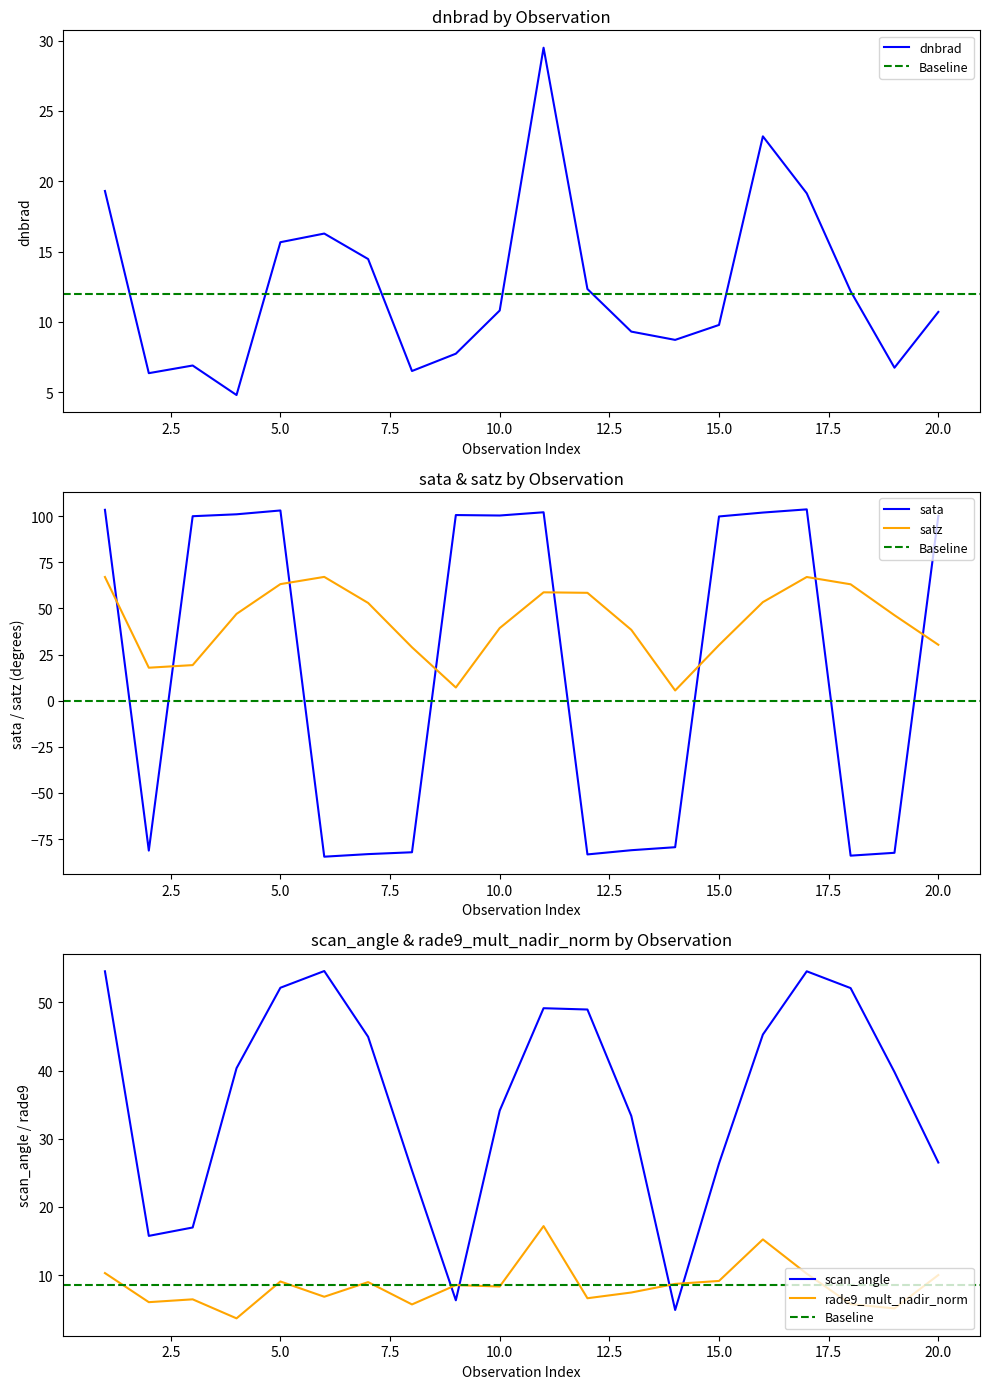

What is the maximum value for scan_angle?

54.6